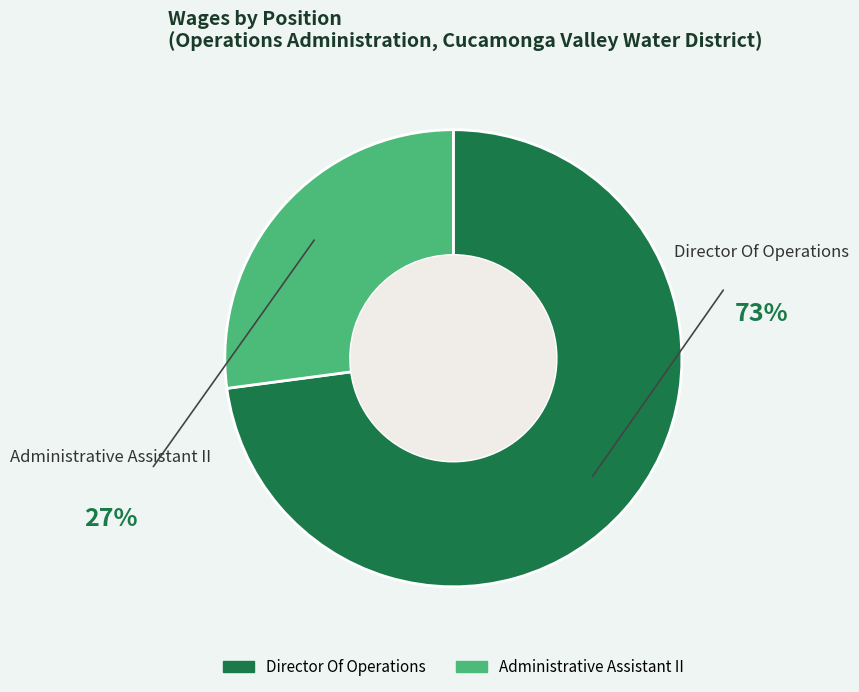

Which slice is the largest?

Director Of Operations